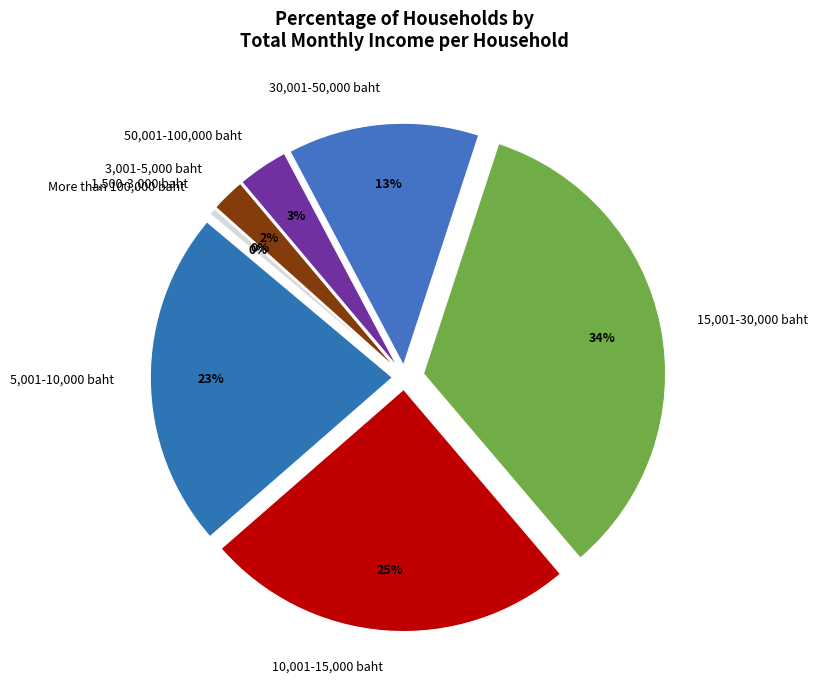

What is the smallest slice in the pie chart?

1,500-3,000 baht